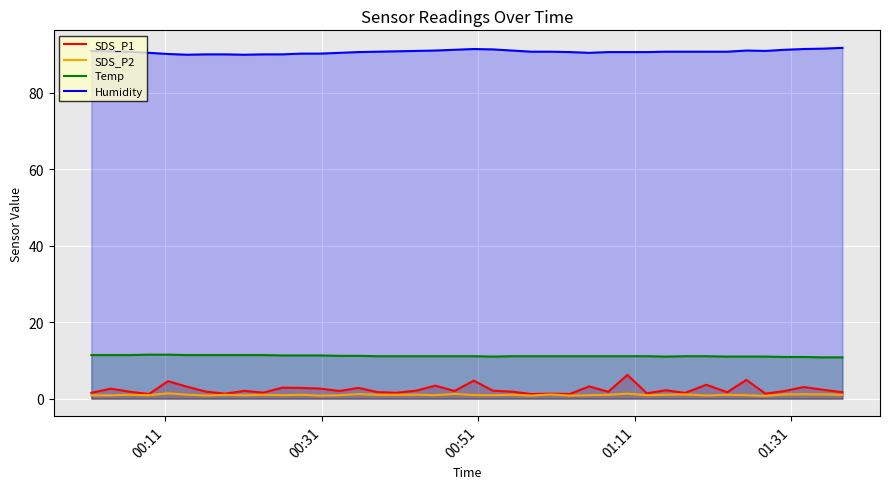

Which series has the largest total across all categories?

Humidity